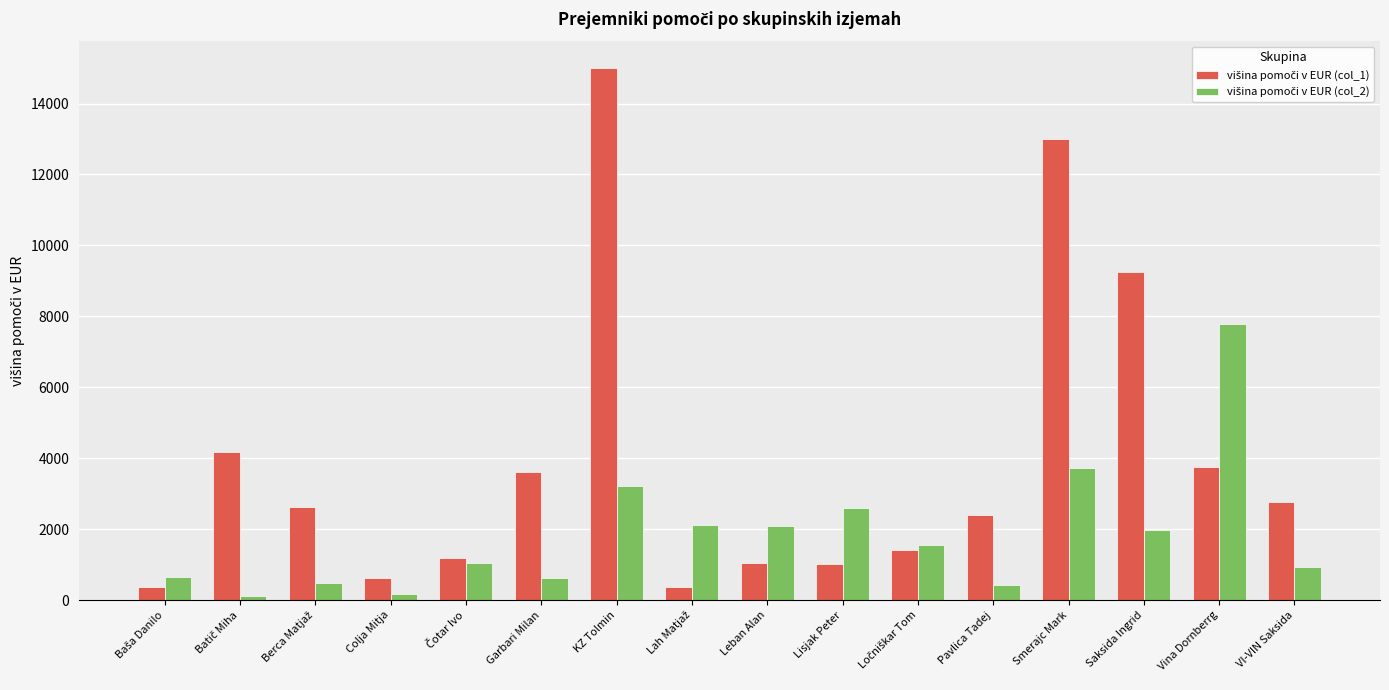

Which label corresponds to the largest value in the chart?

KZ Tolmin